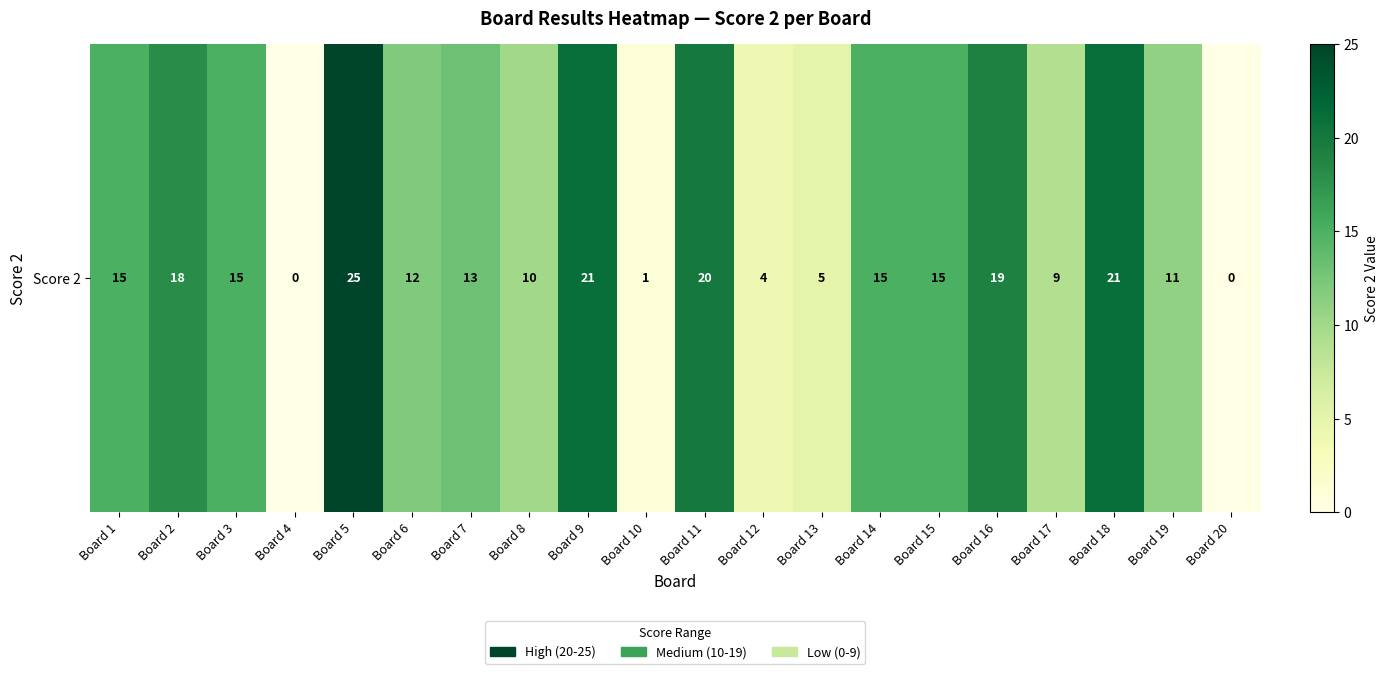

Between Board 11 and Board 15, which is larger?

Board 11